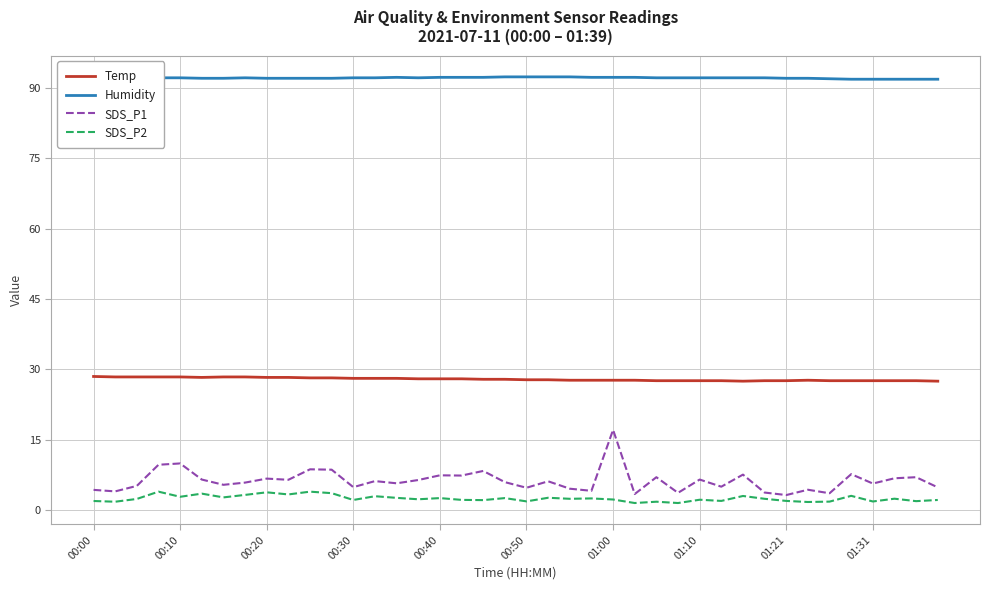

What is the maximum value shown in the chart?

92.3